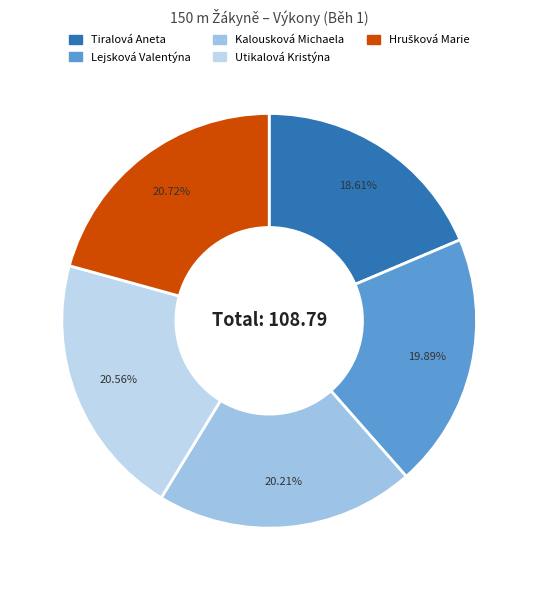

Count the number of slices in the pie.

5